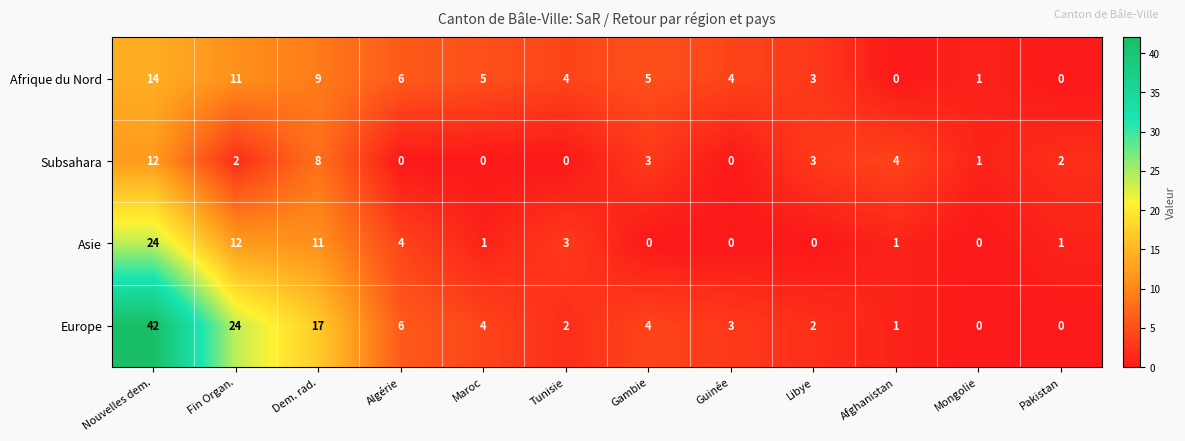

The Asie series shows 35 at Nouvelles dem.. True or false?

False